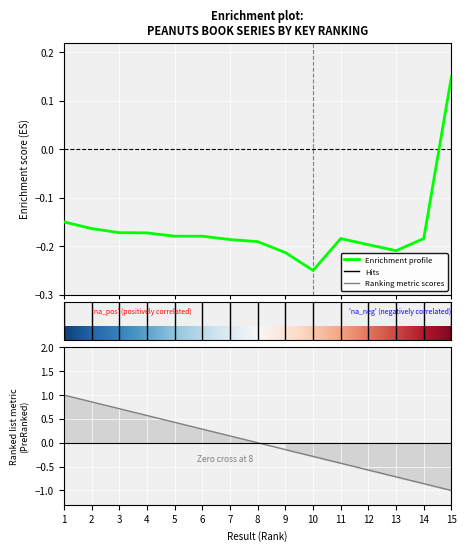

Rank the categories by value from lowest to highest.

10, 9, 13, 12, 8, 7, 14, 11, 6, 5, 4, 3, 2, 1, 15